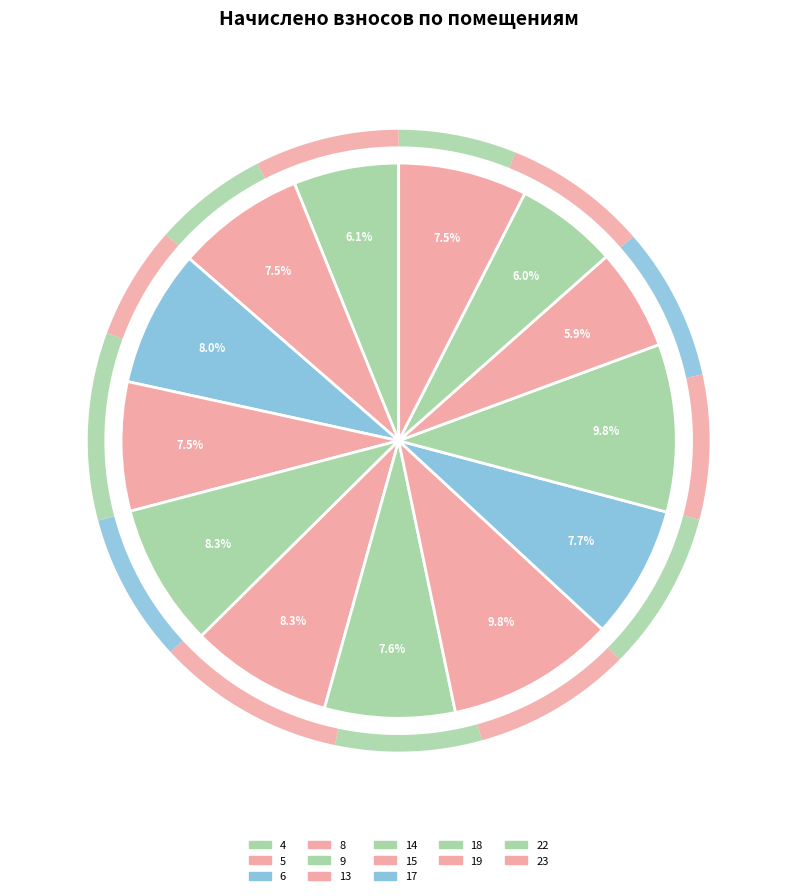

Is it true that 13 is 1% of the pie?

False